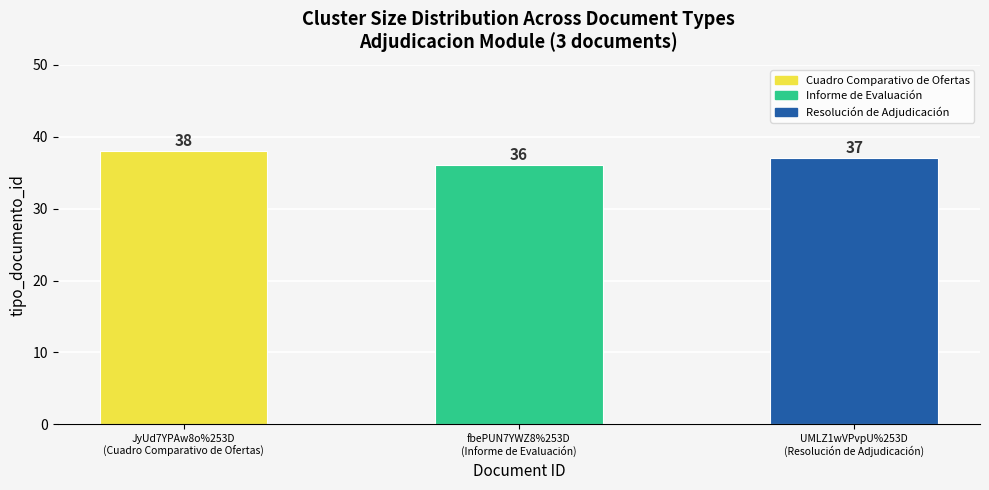

List the labels in order of value, largest first.

JyUd7YPAw8o%253D
(Cuadro Comparativo de Ofertas), UMLZ1wVPvpU%253D
(Resolución de Adjudicación), fbePUN7YWZ8%253D
(Informe de Evaluación)